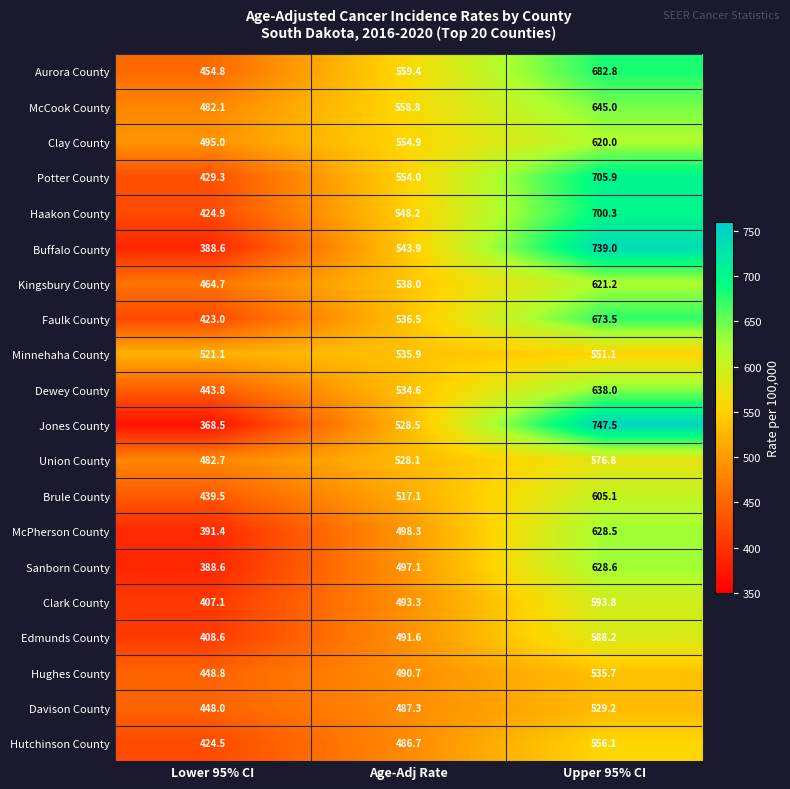

What is the sum of all Dewey County values?

1616.4